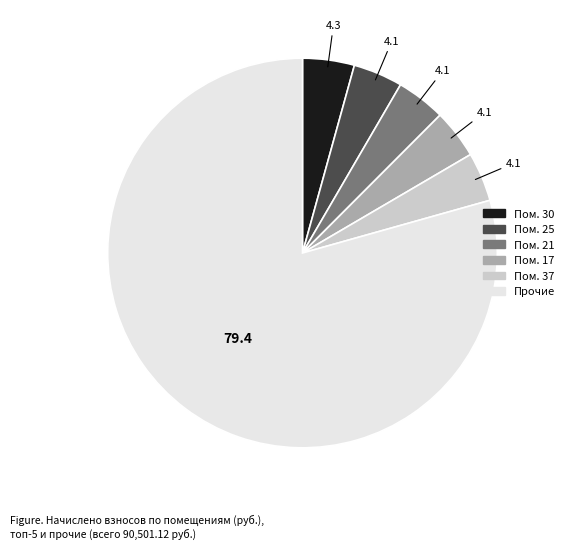

Which category accounts for the majority?

Прочие